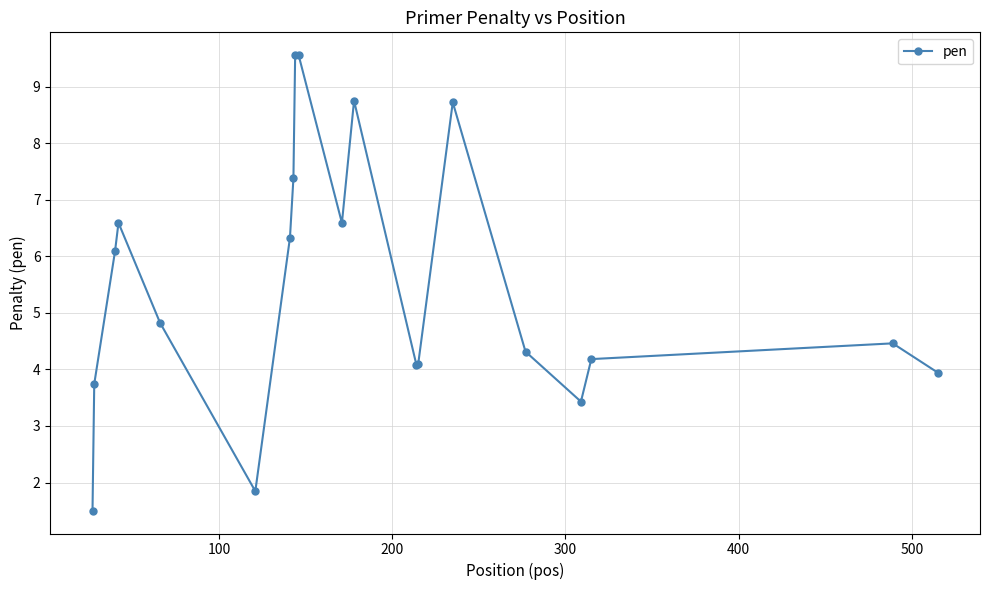

How many distinct data groups are displayed?

1